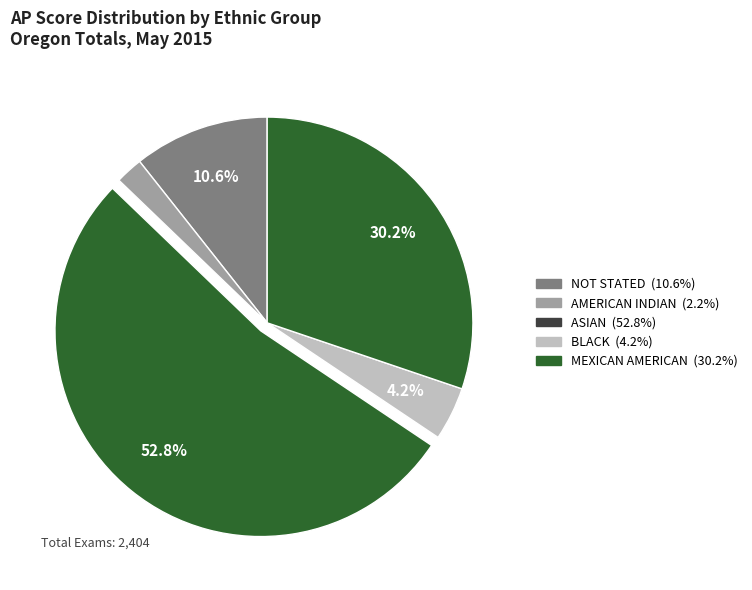

The ASIAN slice represents 53% of the pie. True or false?

True